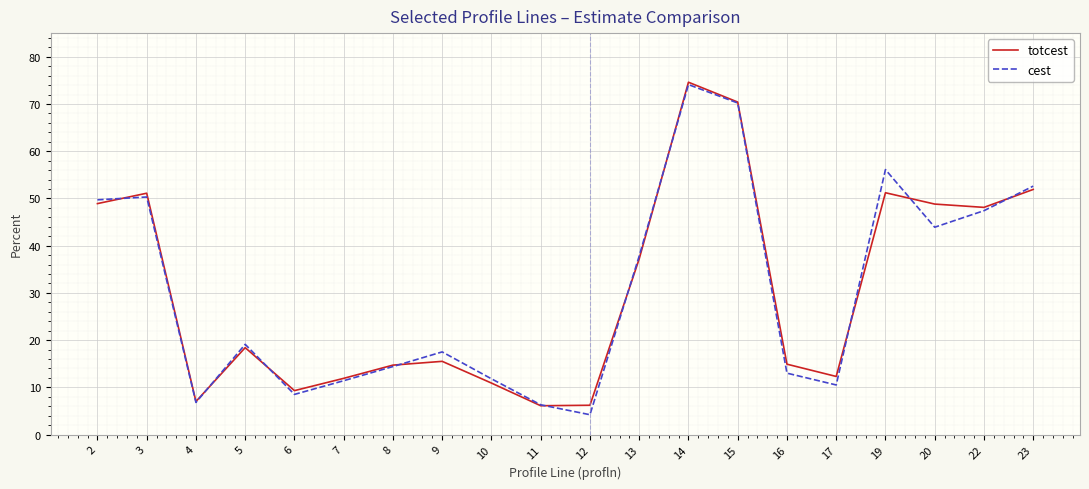

True or false: totcest has a value of 28.1 at 23.

False